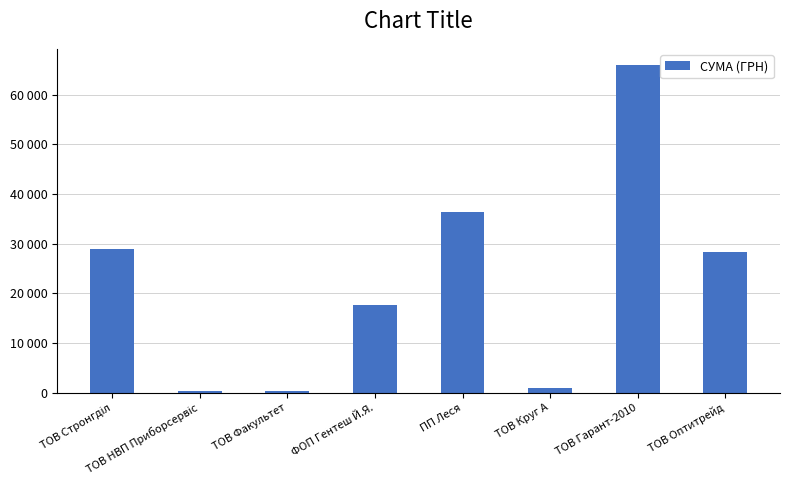

What is the minimum value shown in the chart?

365.0